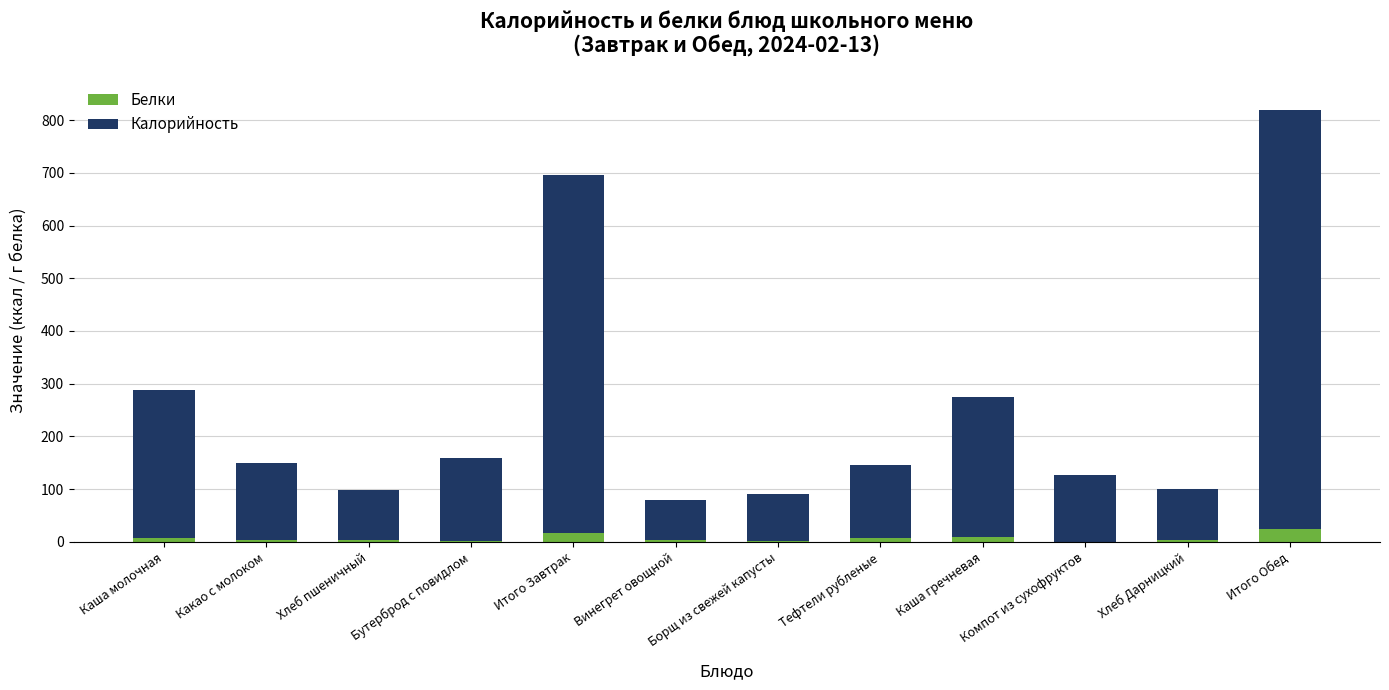

What is the highest value of the Белки series?

25.3